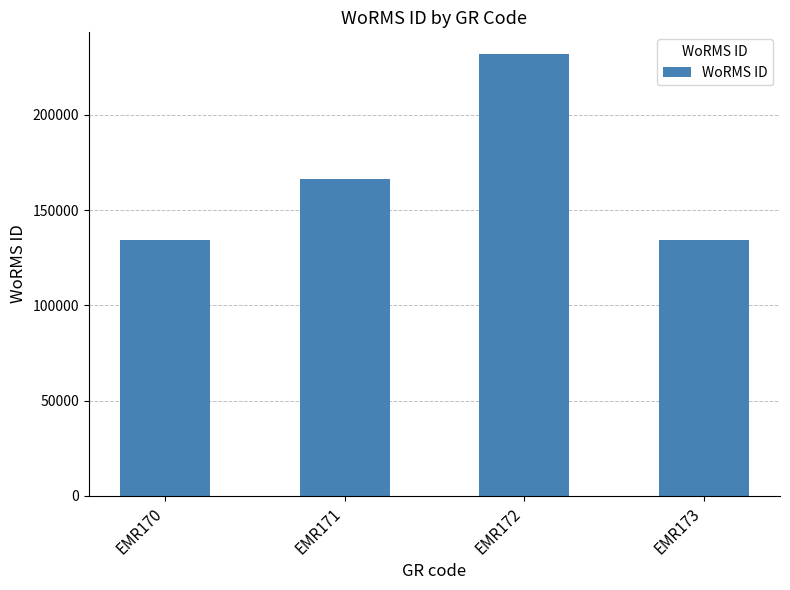

What is the smallest value displayed?

134121